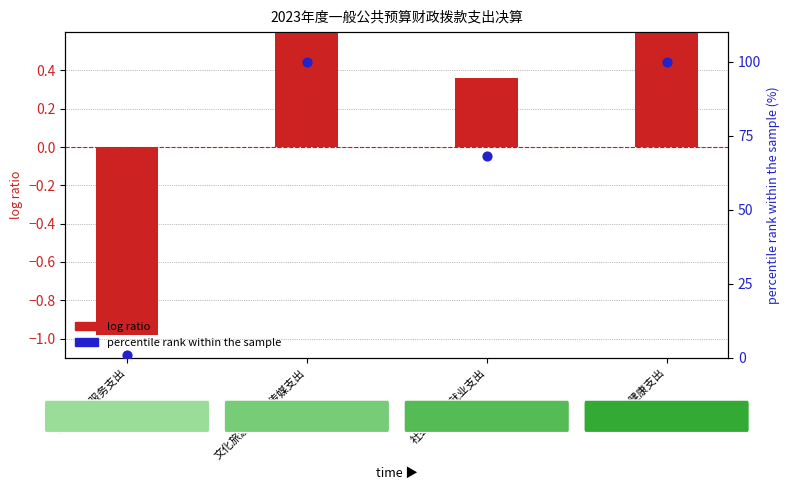

Which series has the largest Y range (max minus min)?

percentile rank within the sample